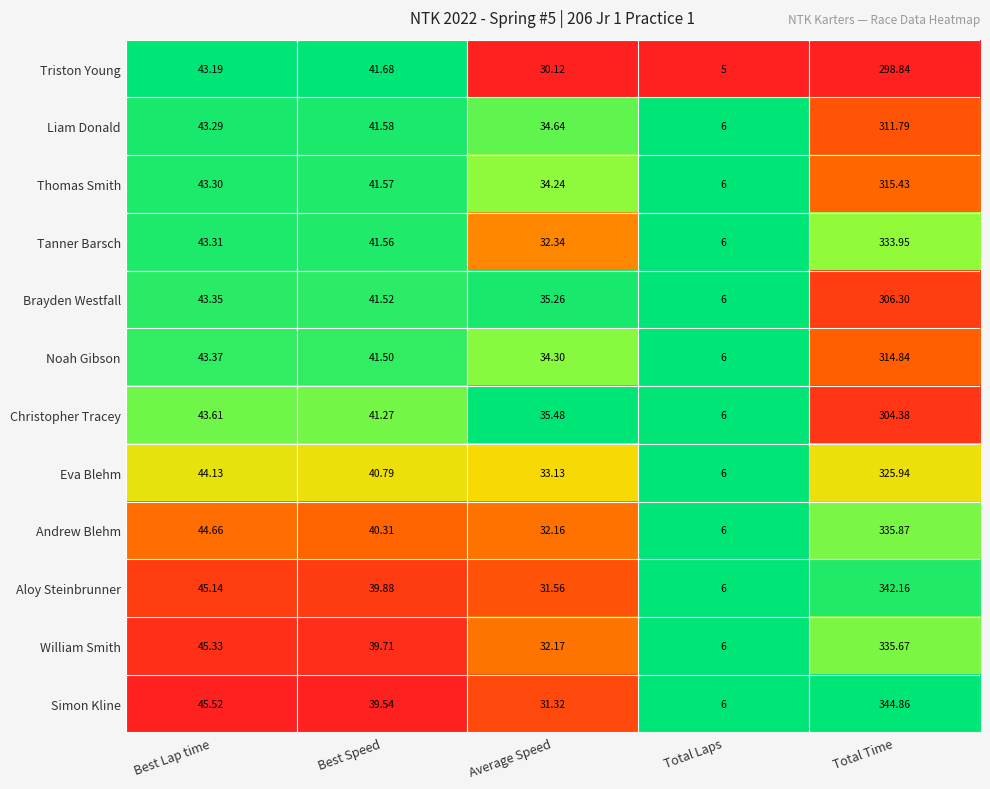

Which series has the largest total across all categories?

Simon Kline